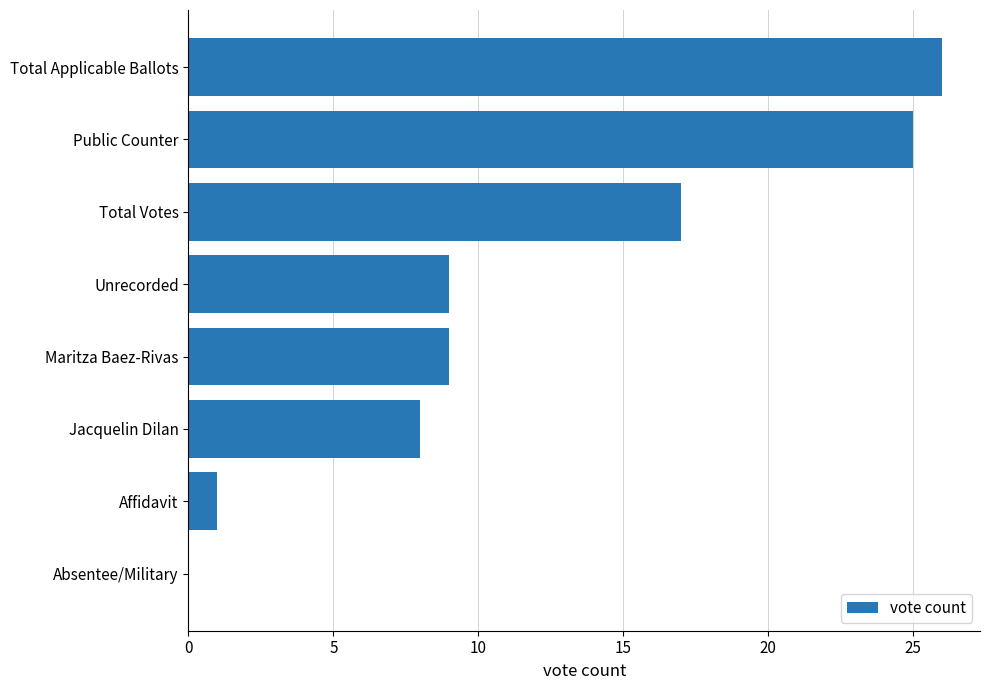

What is the change in value from Unrecorded to Total Applicable Ballots?

+17